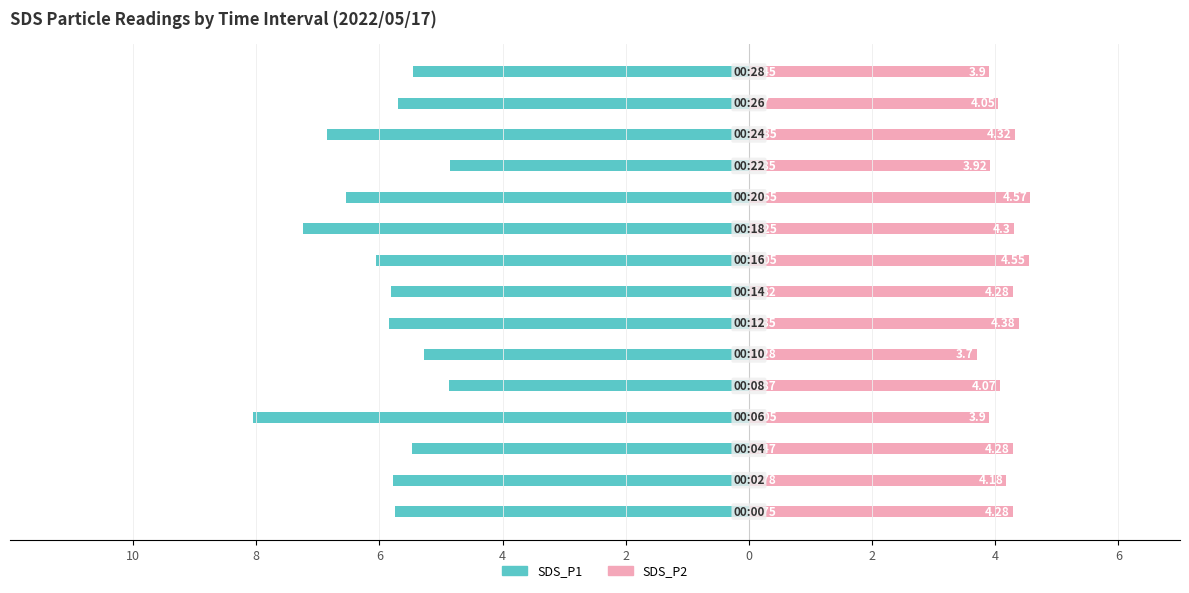

Which series has the widest spread of values?

SDS_P1